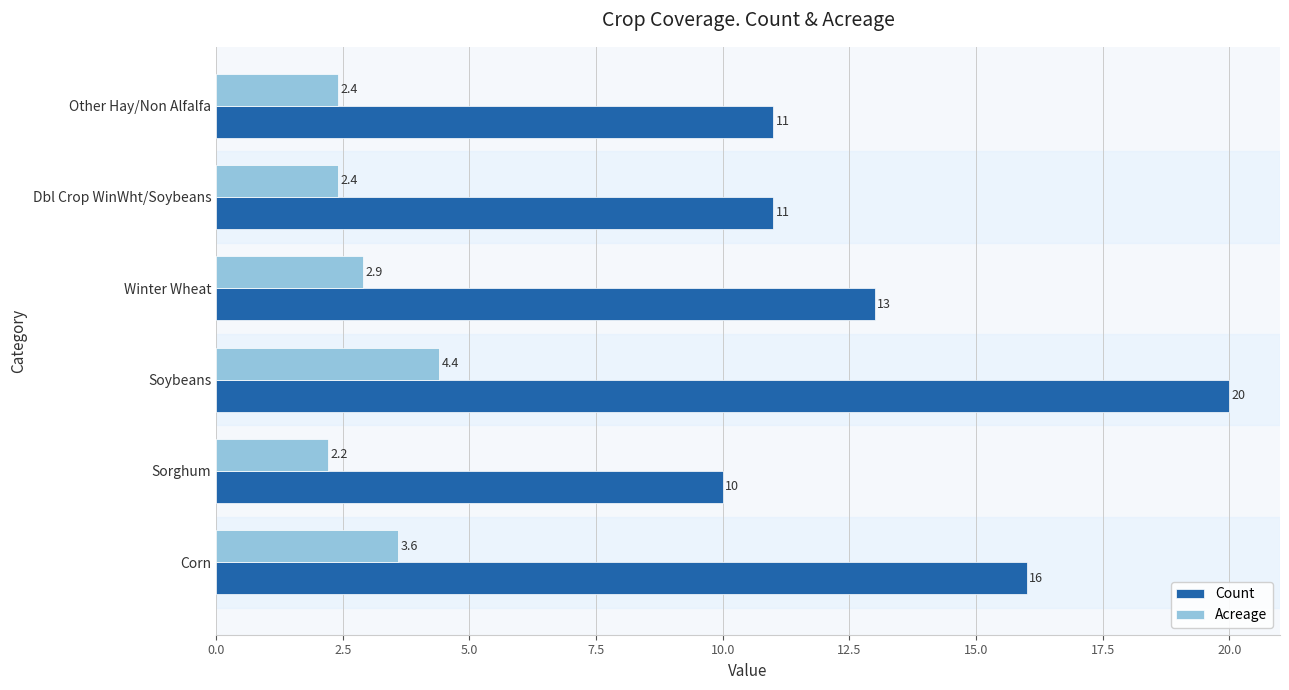

What are all the series names shown in the legend?

Count, Acreage